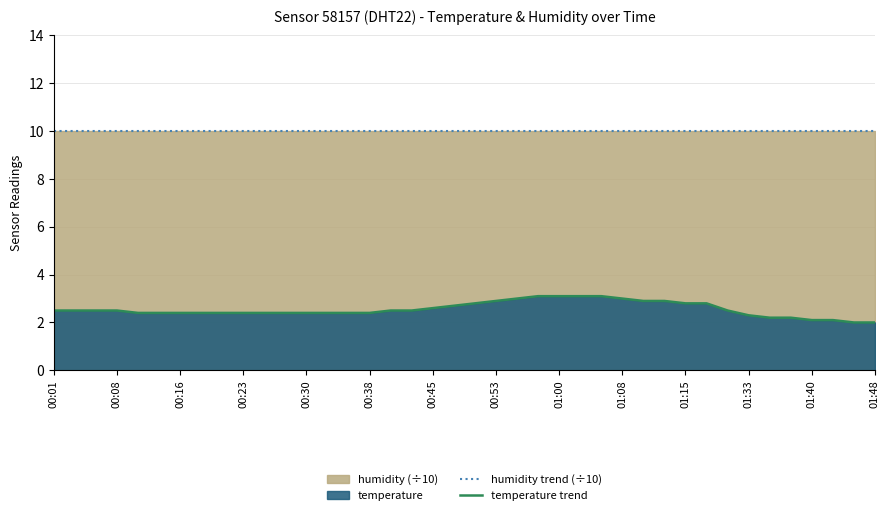

What is the difference between the maximum and minimum values in the temperature trend series?

1.1